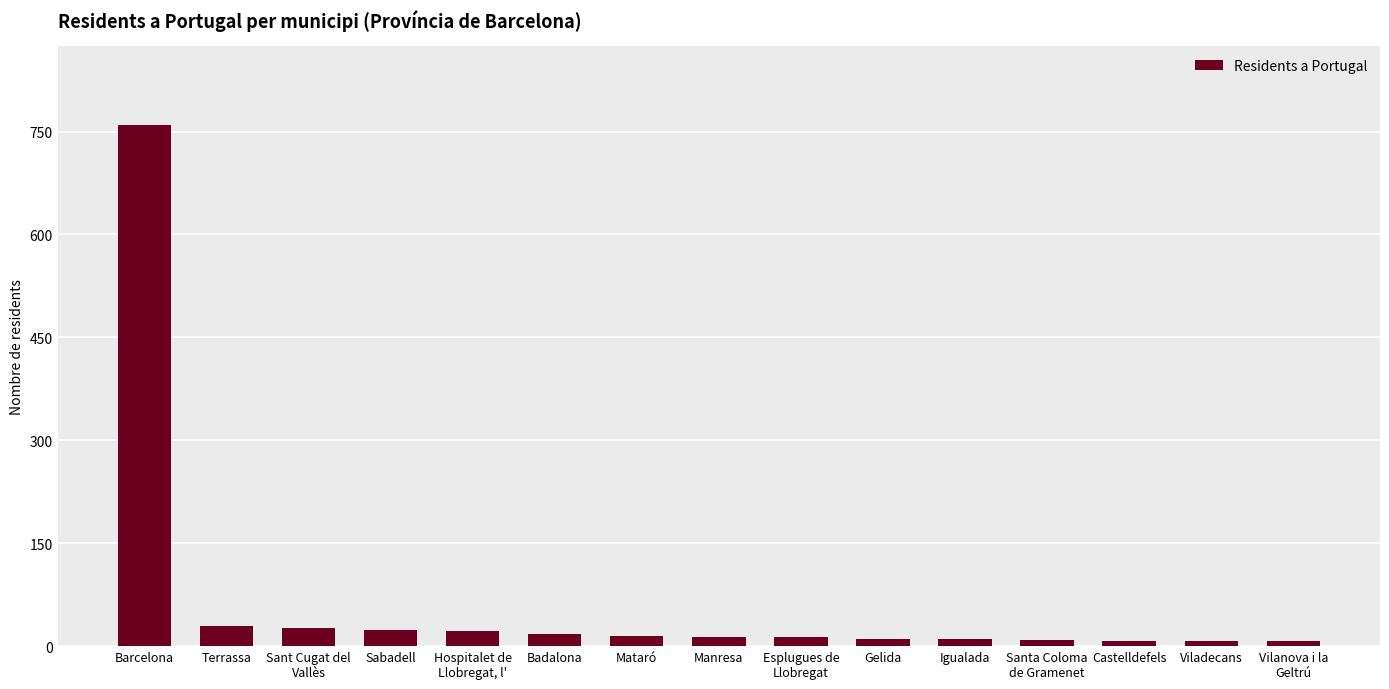

True or false: the data shows 30 at Terrassa.

True